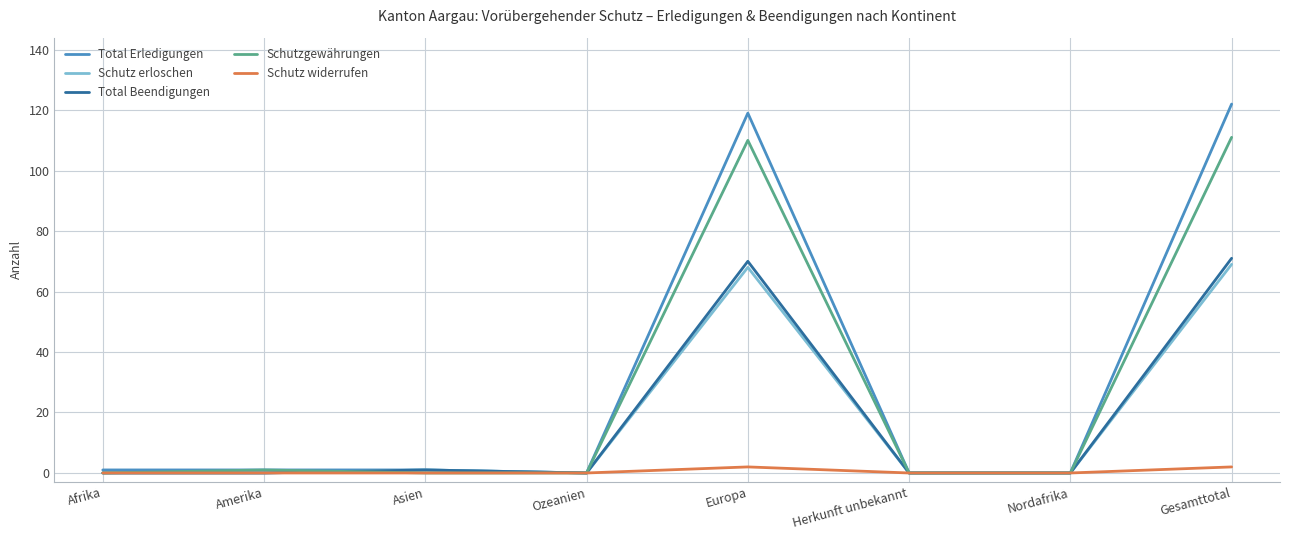

How many lines are shown in the chart?

5